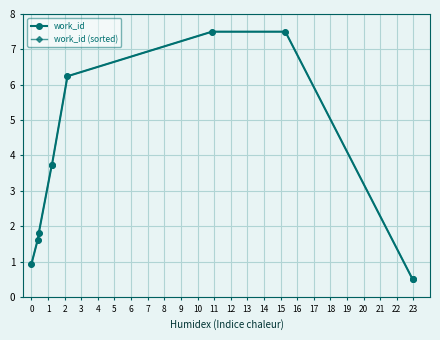

At how many categories does at least one series exceed 3?

5